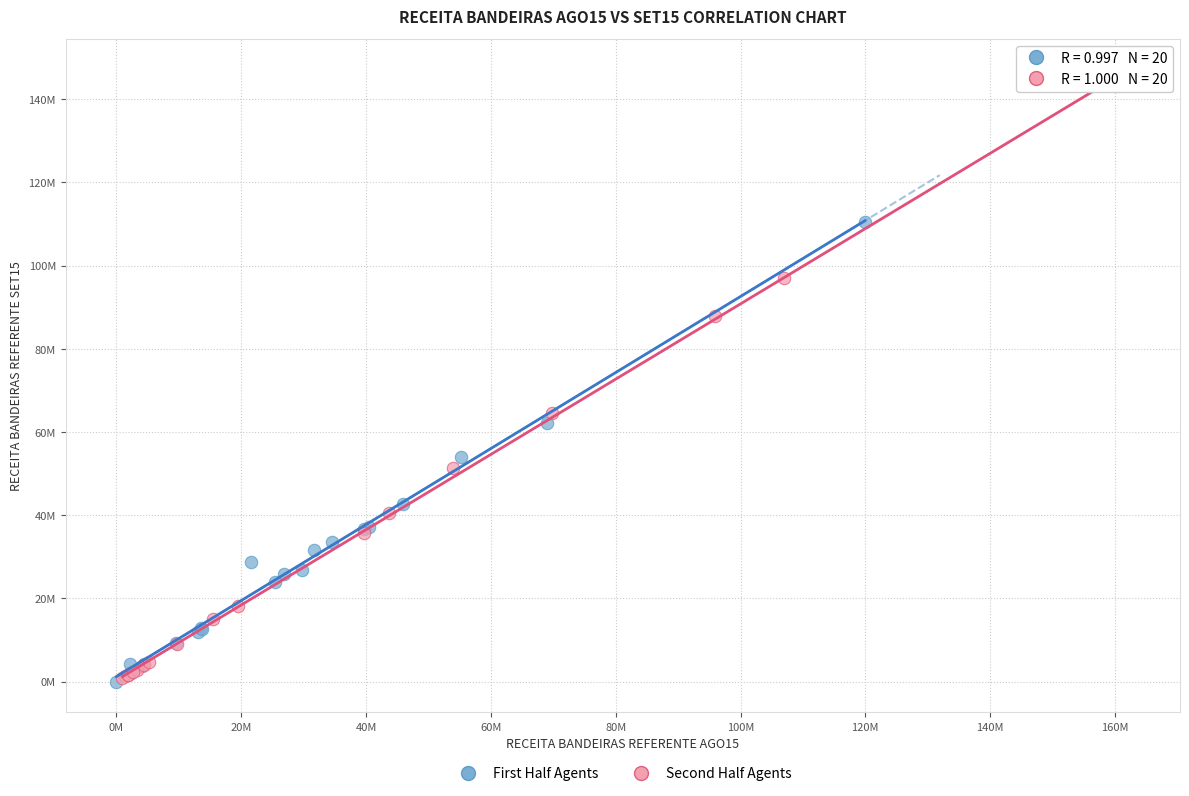

Which series has the largest Y range (max minus min)?

Second Half Agents